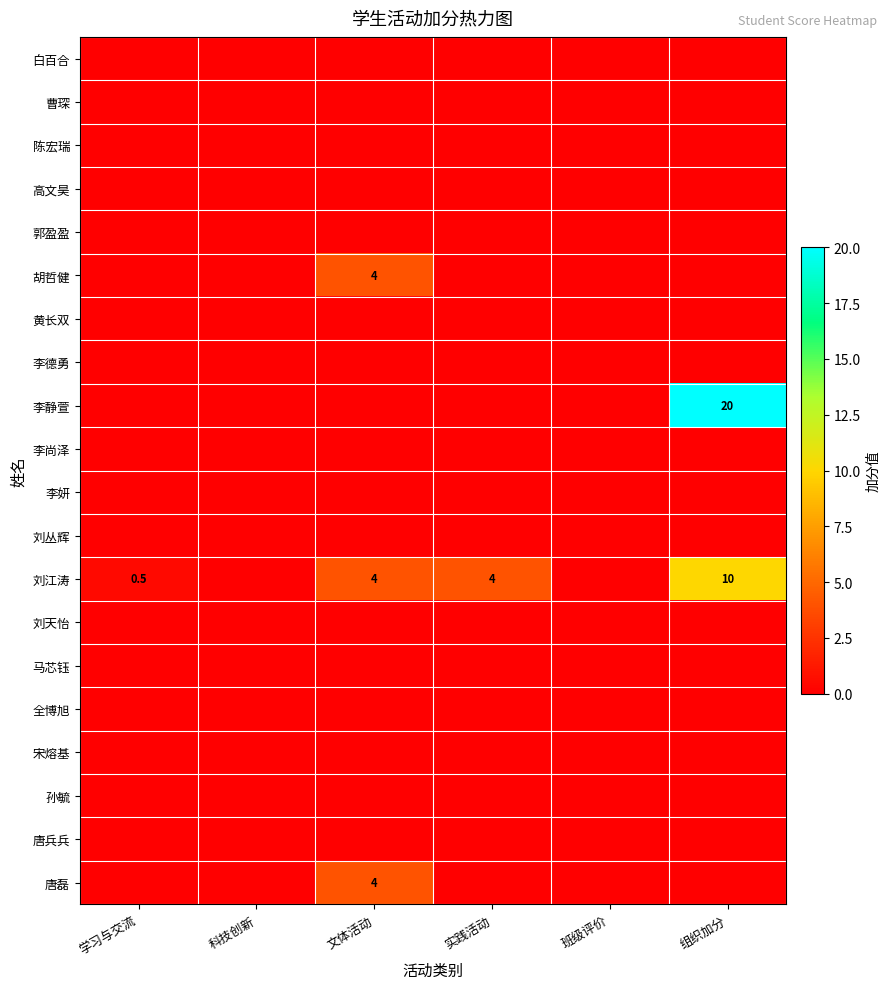

The value of 刘江涛 at 文体活动 is 4.0. True or false?

True